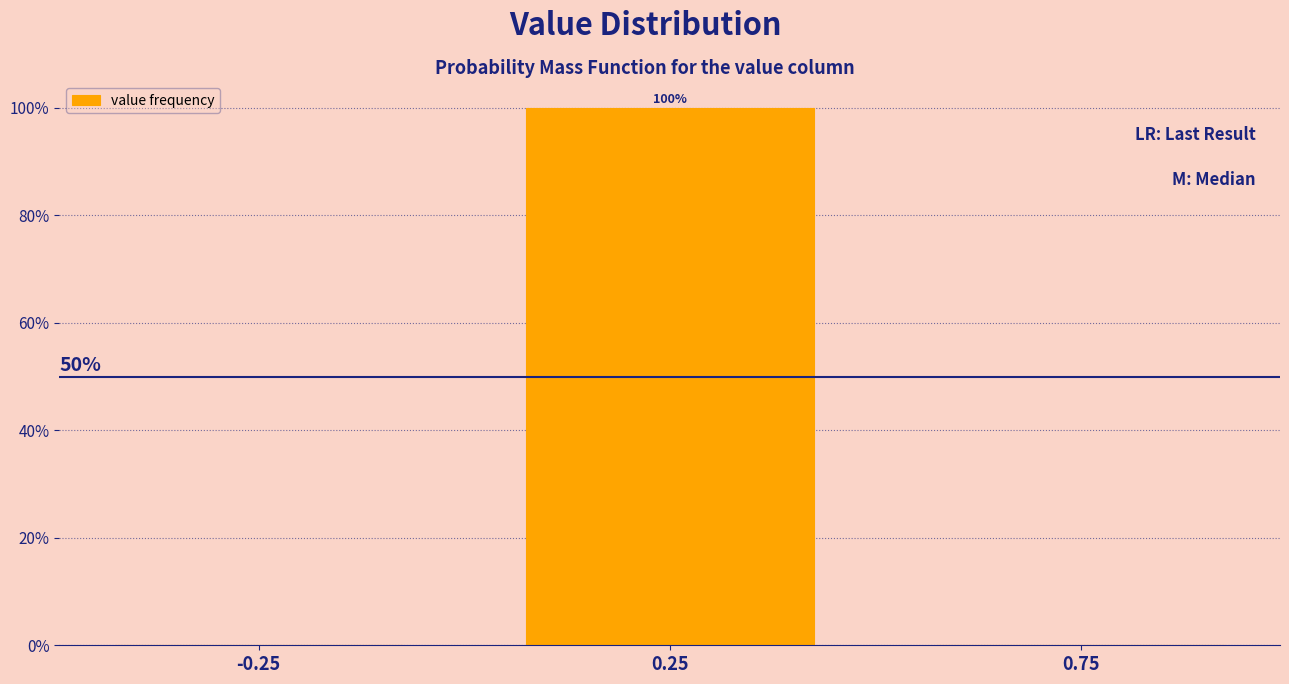

Which range on the x-axis has the tallest bar?

0.0 to 0.5